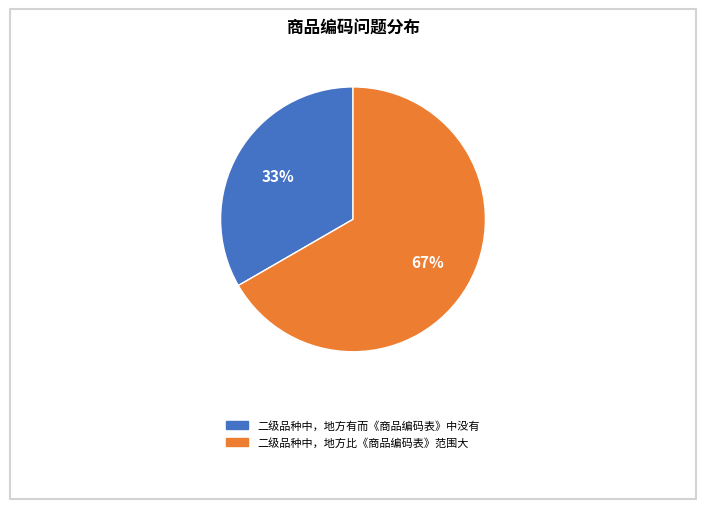

To the nearest percent, what percentage of the pie is 二级品种中，地方比《商品编码表》范围大?

67%